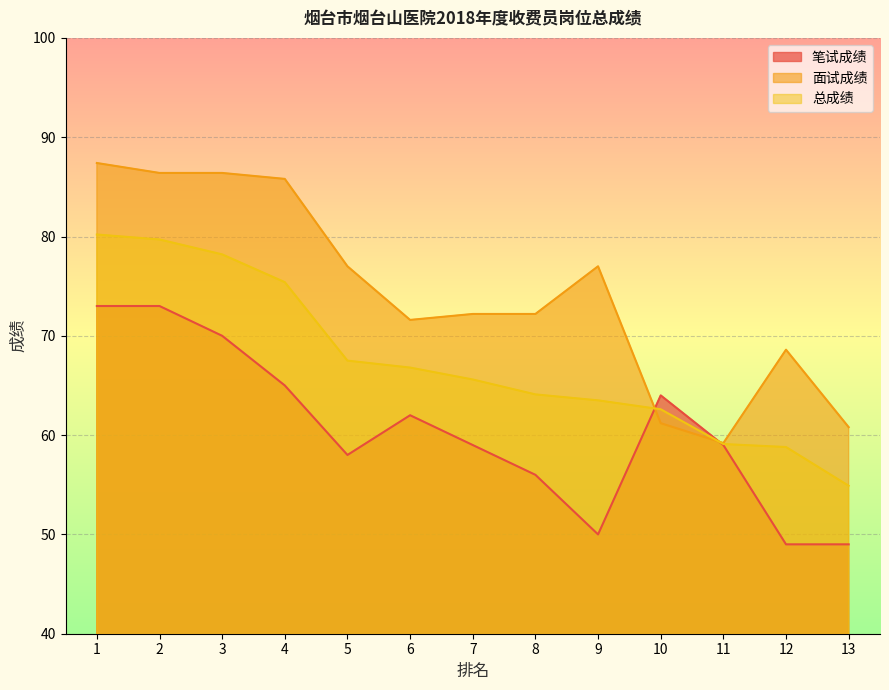

Which series has the largest range (max minus min)?

面试成绩